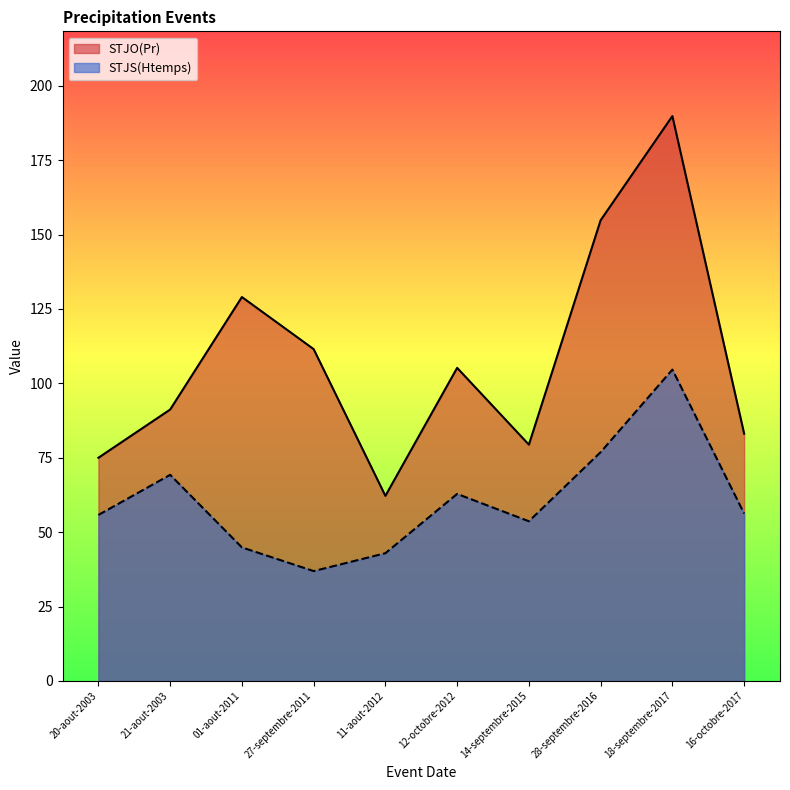

What is the maximum value for STJO(Pr)?

189.8